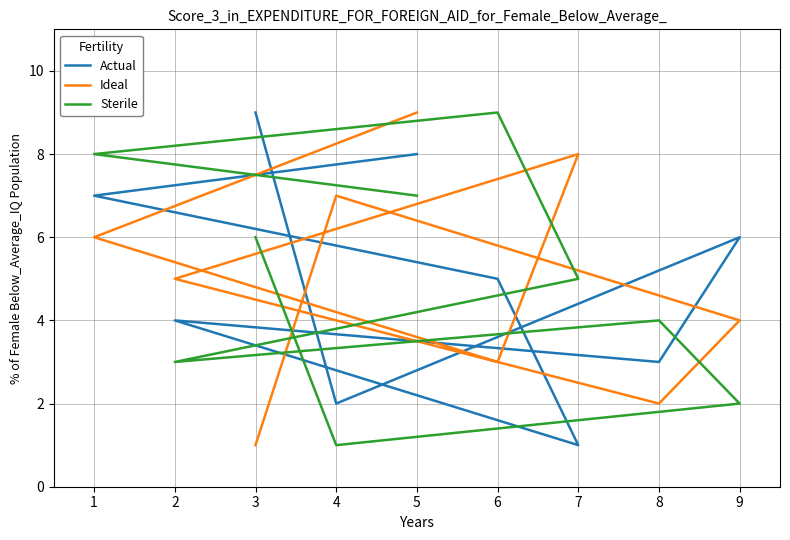

How many Ideal values are between 3 and 7?

5